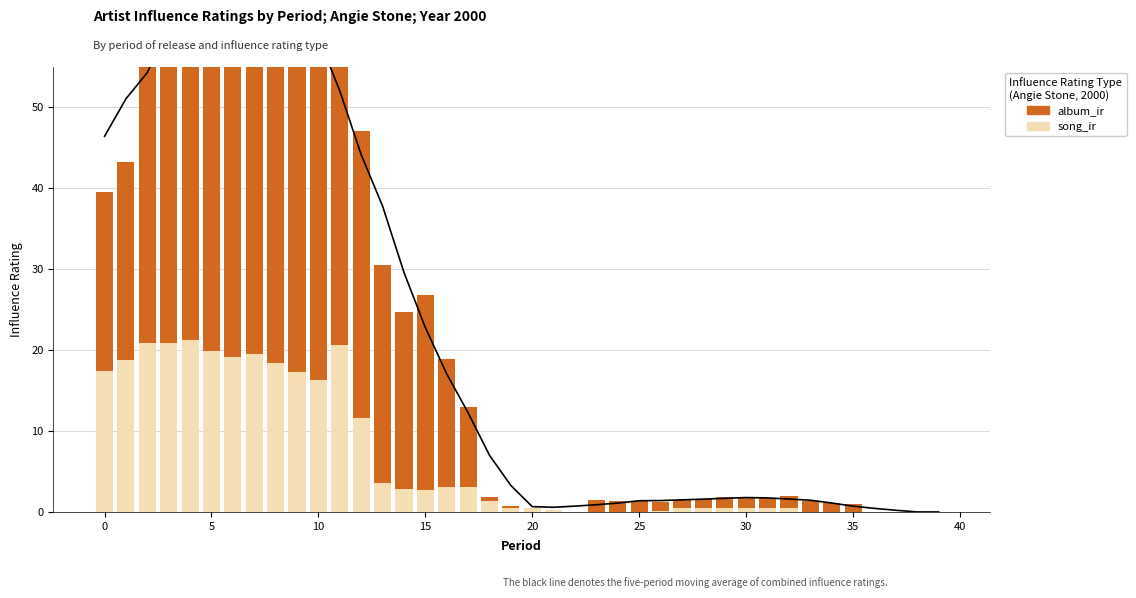

What is the sum of all album_ir values?

640.0